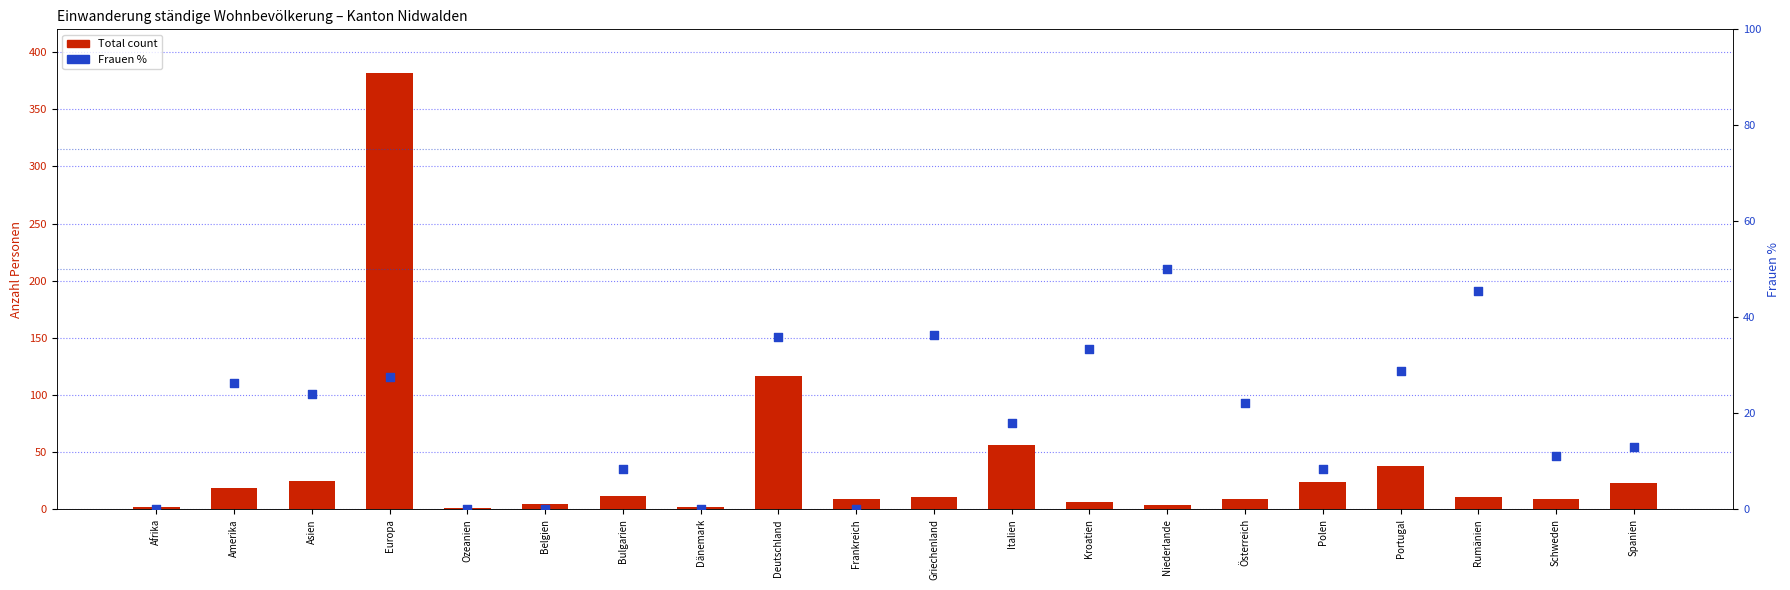

Which series has the largest total across all categories?

Total count